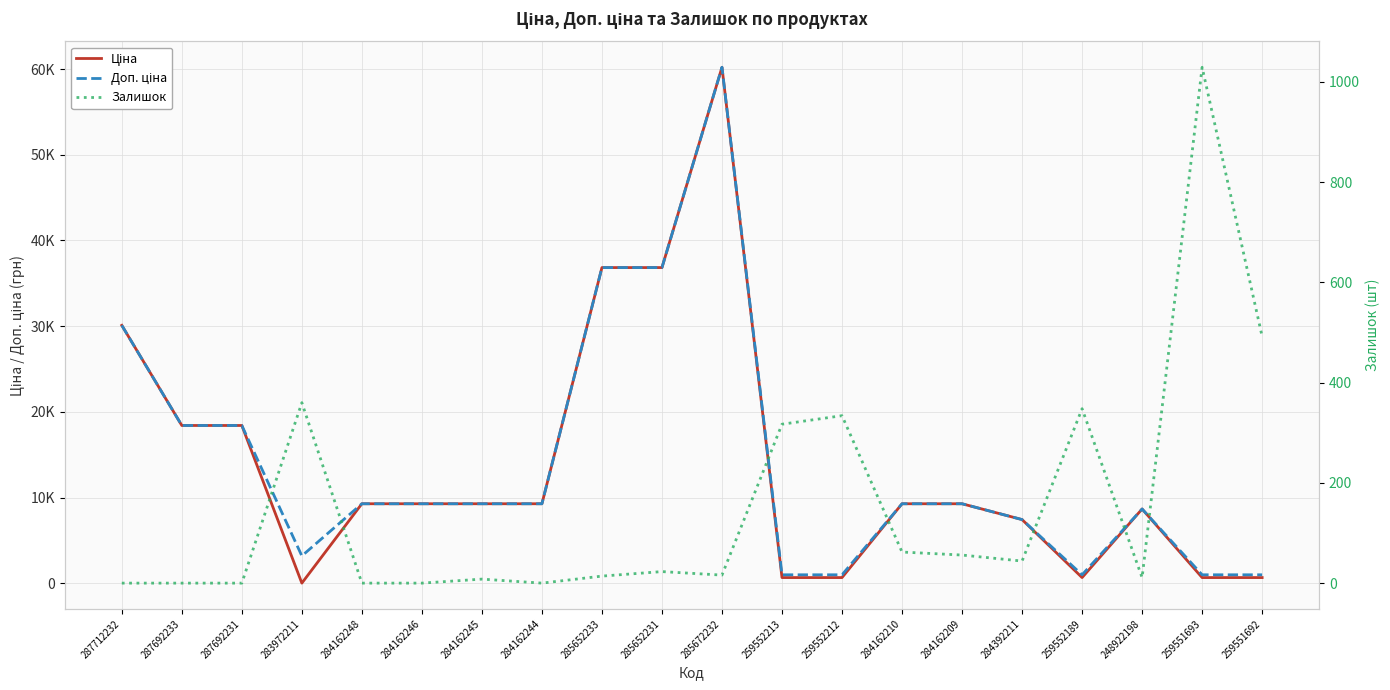

At which category is the sum across all series the highest?

285672232